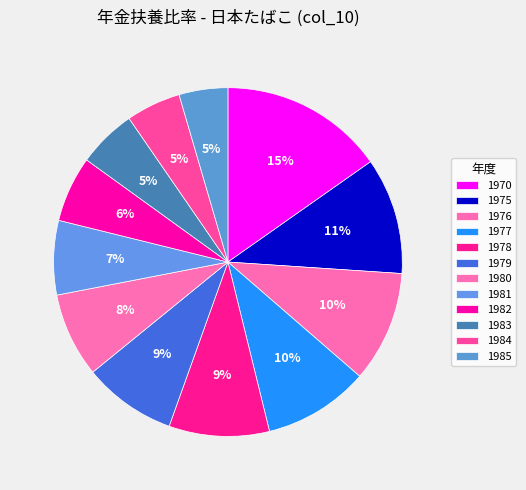

Count the number of slices in the pie.

12